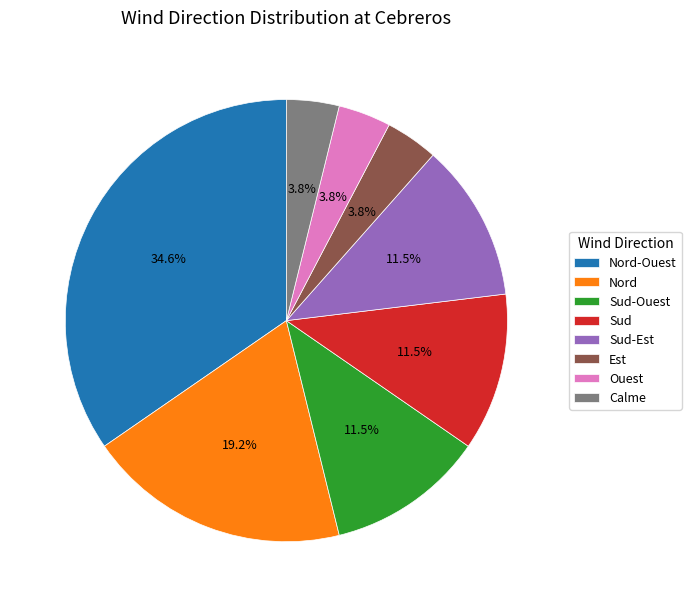

To the nearest percent, what is the difference between the largest and smallest slice percentages?

31%